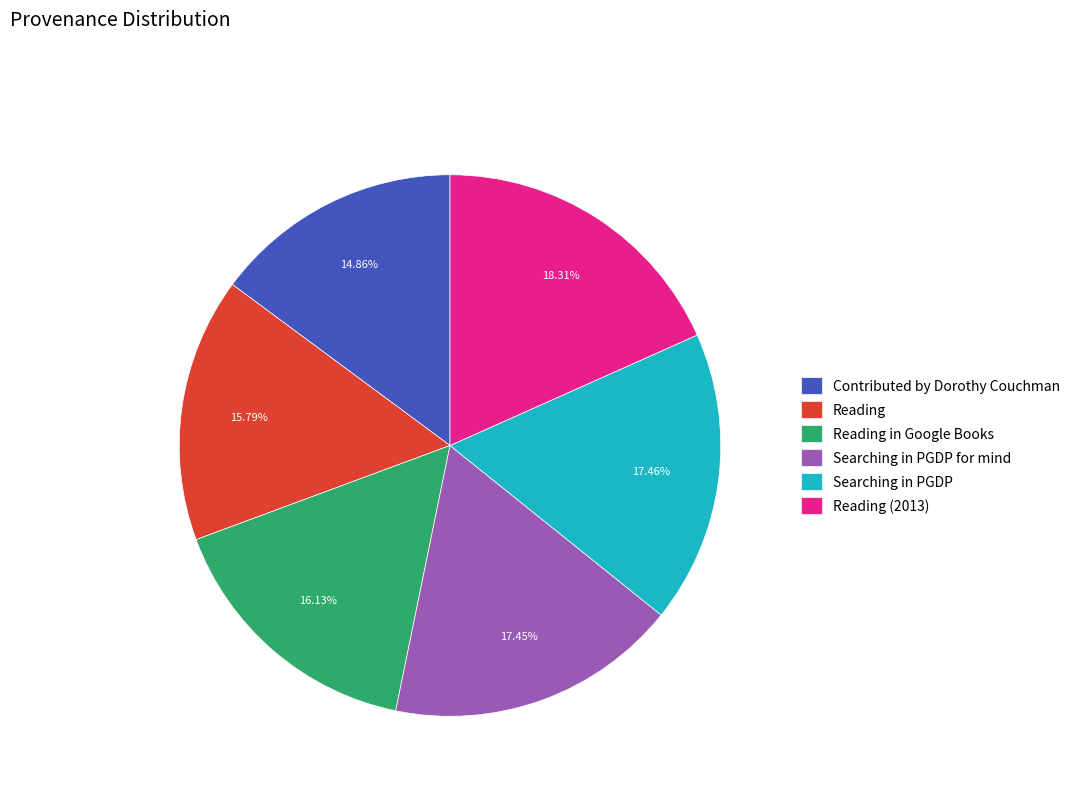

What is the ratio of the value at Reading in Google Books to the value at Searching in PGDP for mind?

0.9